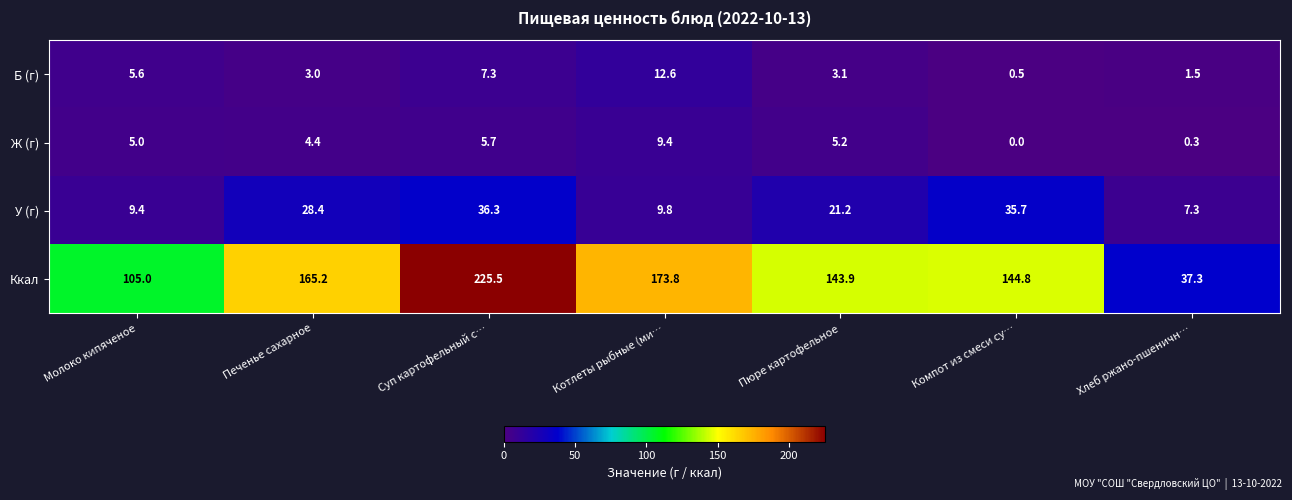

At which label does Ж (г) reach its peak?

Котлеты рыбные (ми…